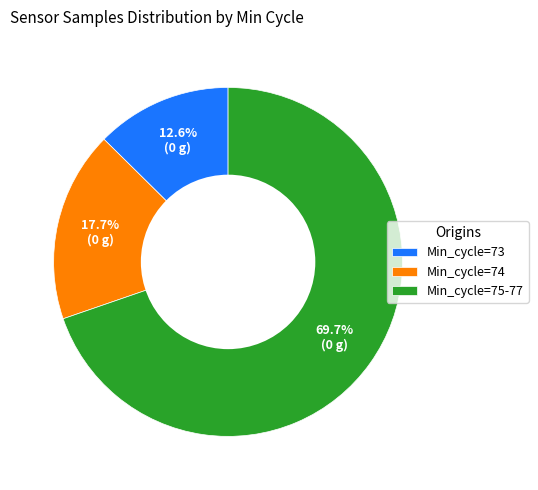

Rank the categories by value from lowest to highest.

Min_cycle=73, Min_cycle=74, Min_cycle=75-77